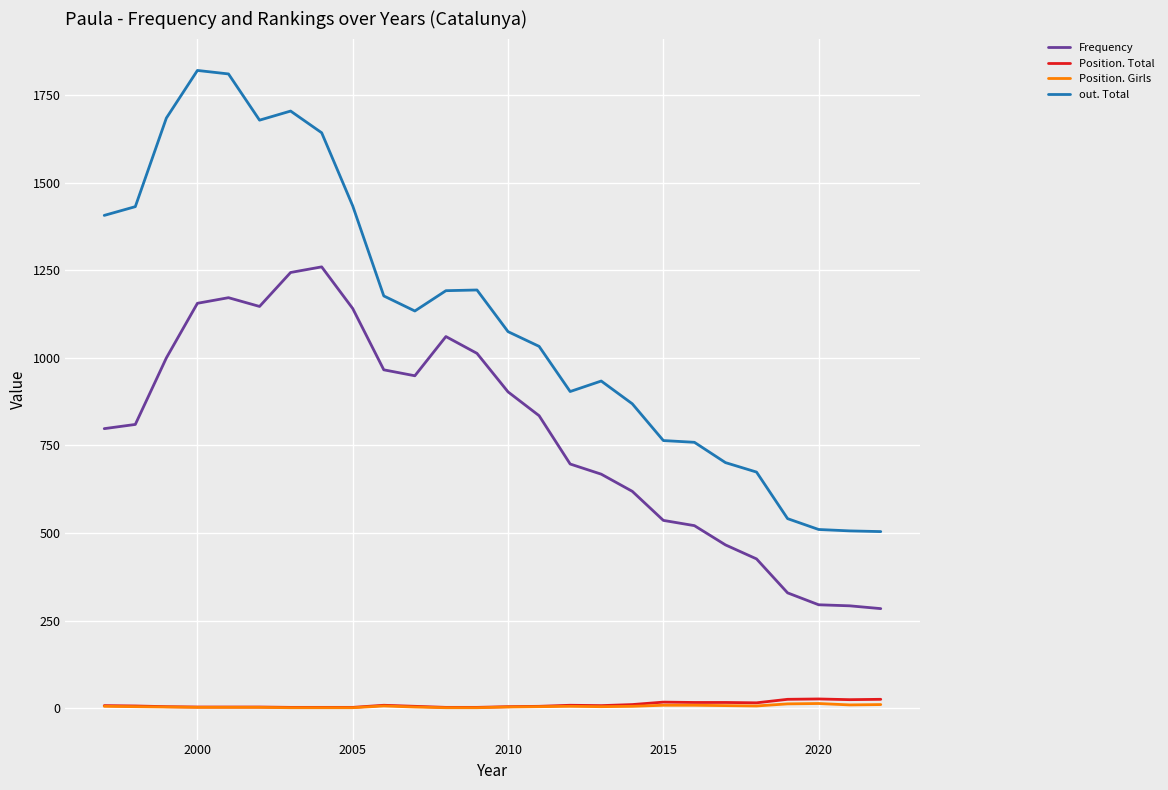

True or false: Frequency has more than 0 points higher than both neighbors.

True